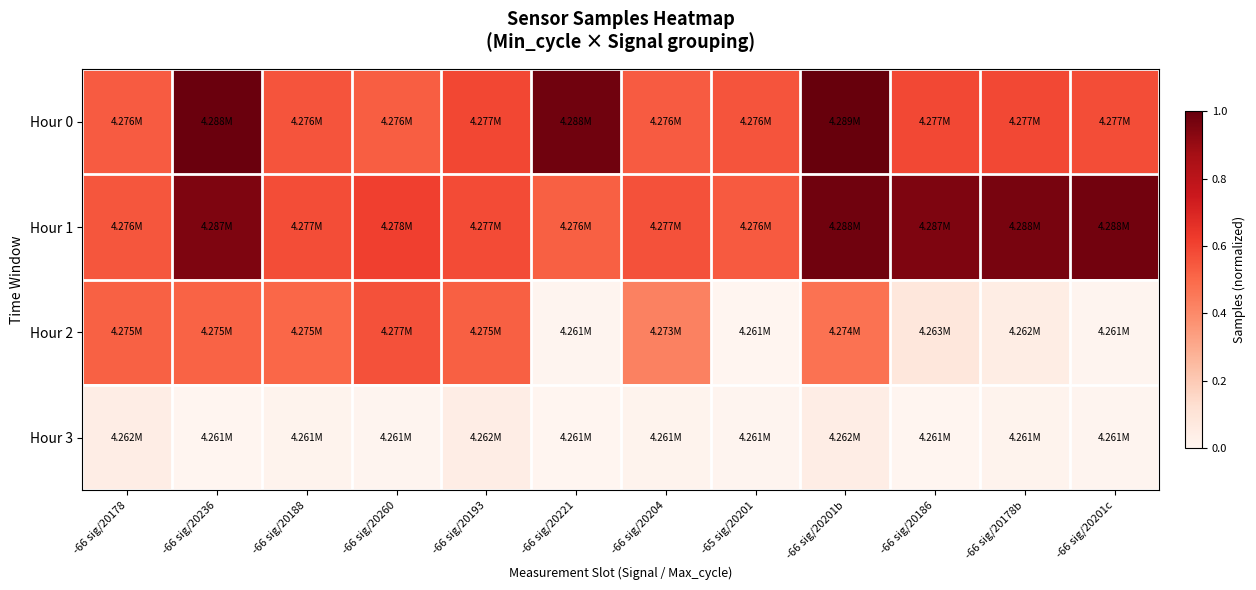

What is the spread (max minus min) of values at -66 sig/20178?

0.5